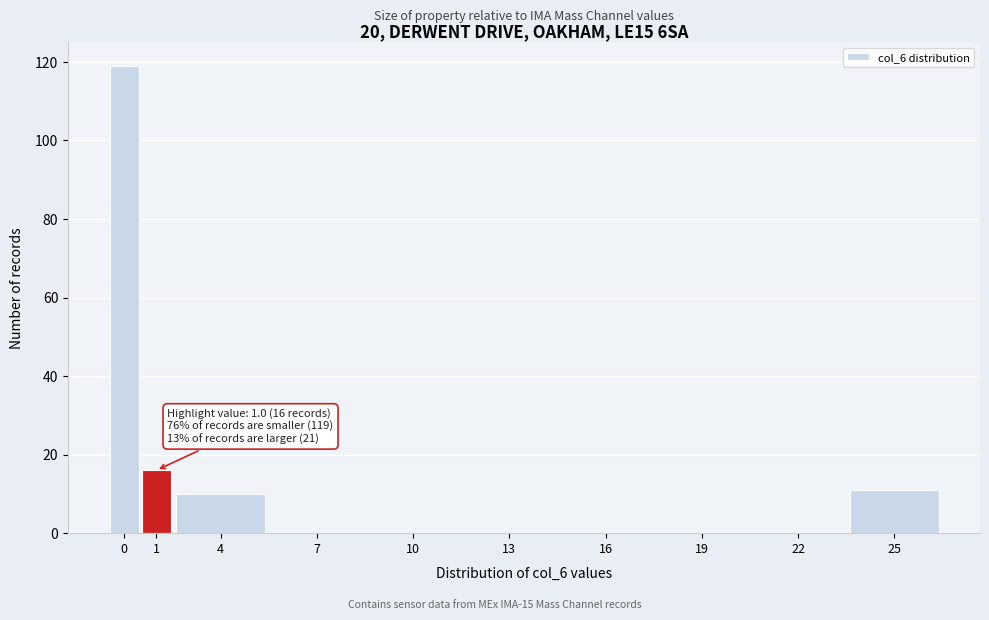

Reading left to right, extract all data points from this chart.

0=119	1=16	4=10	7=0	10=0	13=0	16=0	19=0	22=0	25=11